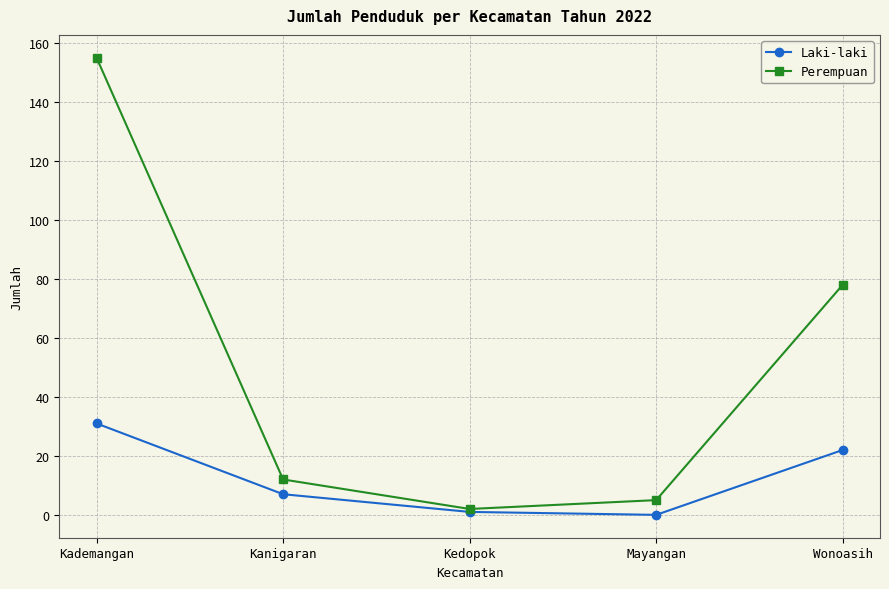

How many distinct data groups are displayed?

2